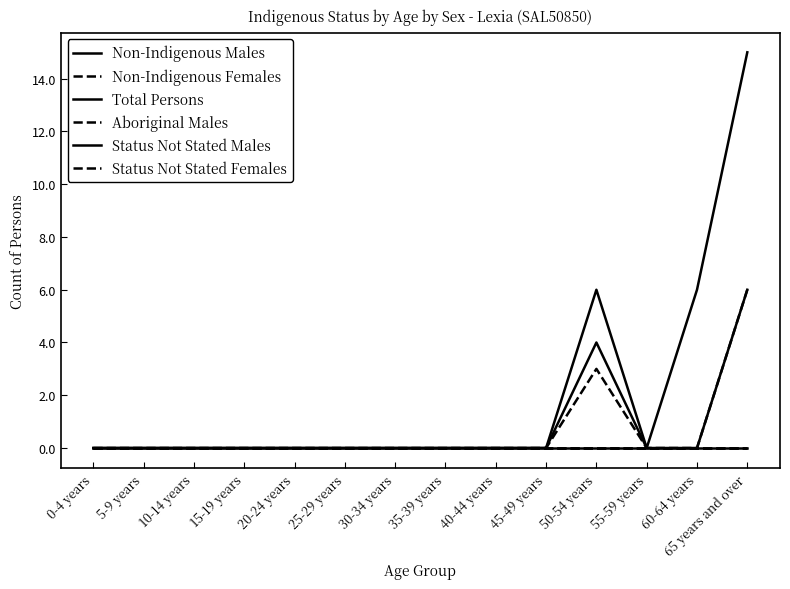

True or false: Status Not Stated Females has a value of 0 at 5-9 years.

True